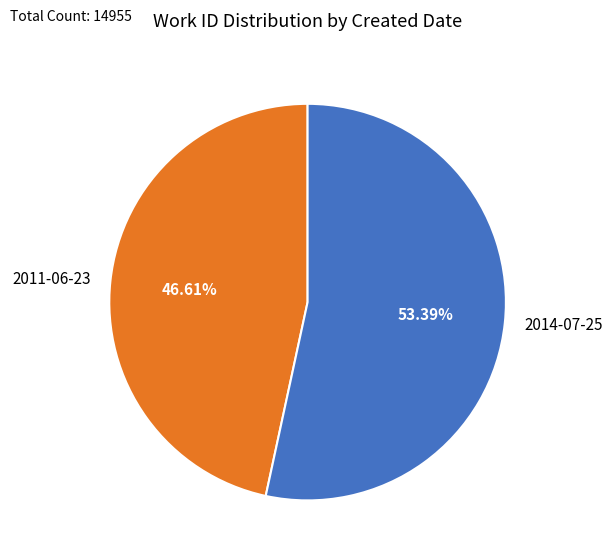

Count the number of slices in the pie.

2